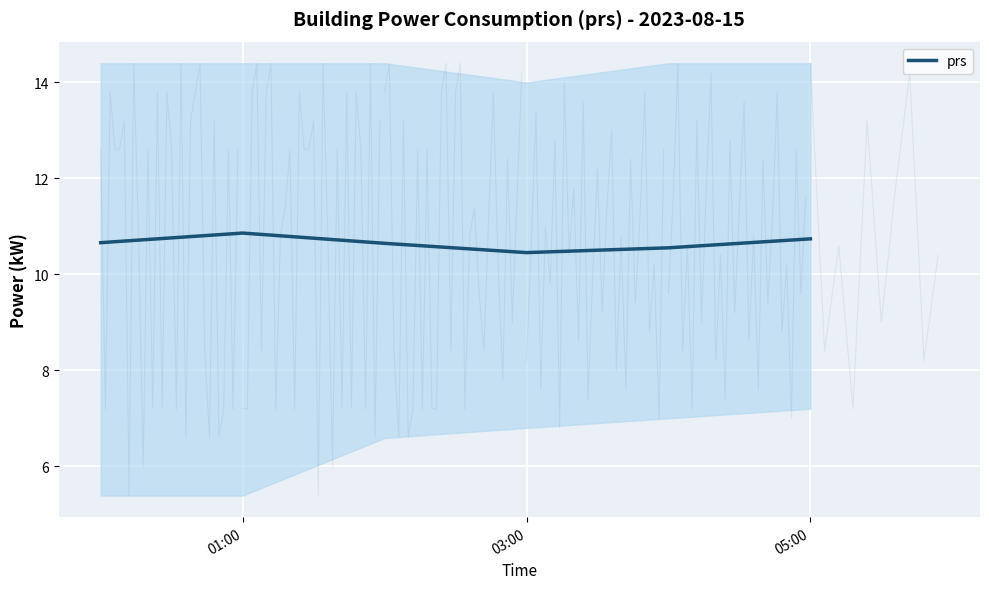

What is the difference between the second highest and second lowest values?

0.2